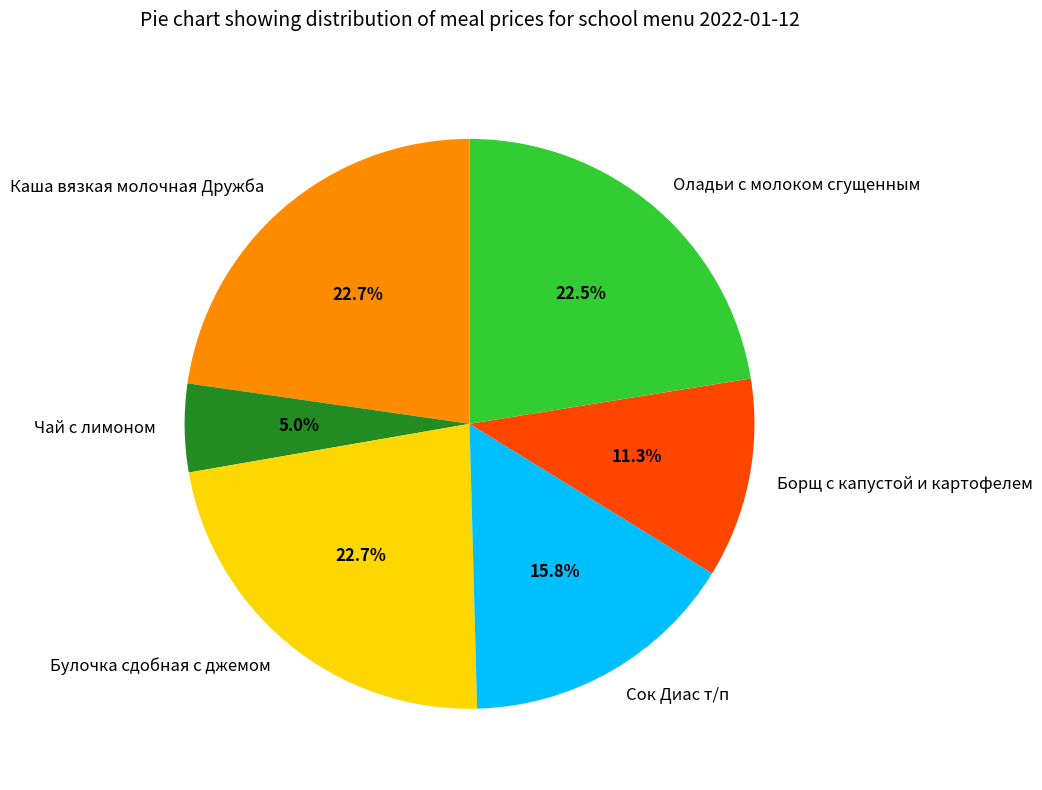

Do Борщ с капустой и картофелем and Каша вязкая молочная Дружба together represent more than half of the pie?

No